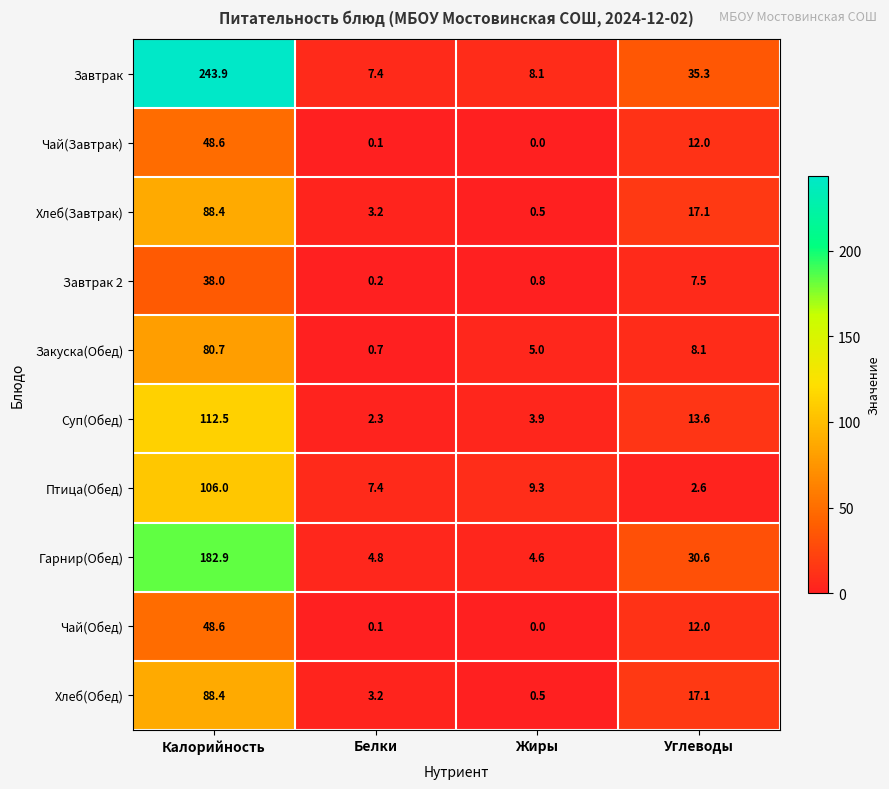

At which label is Закуска(Обед) closest to 40?

Углеводы